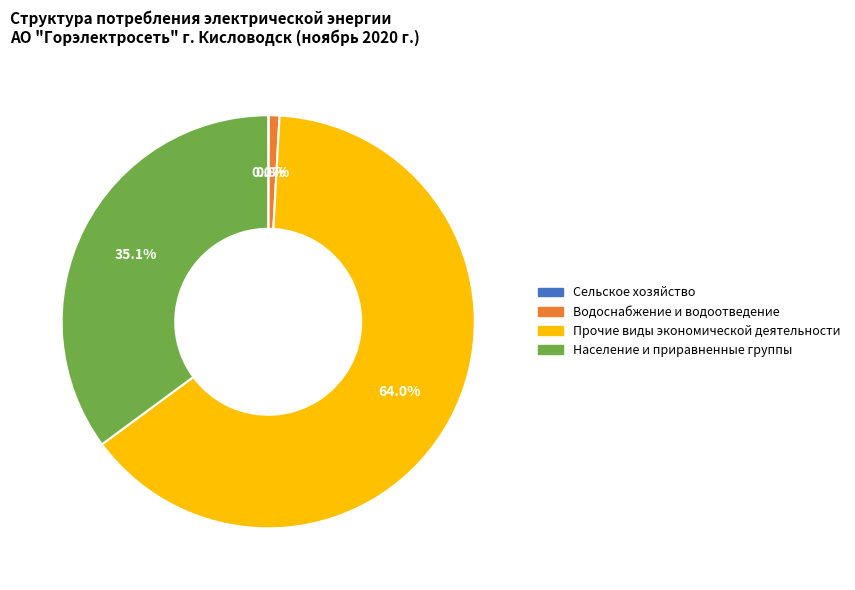

To the nearest percent, what is the difference between the Прочие виды экономической деятельности and Население и приравненные группы slice percentages?

29%